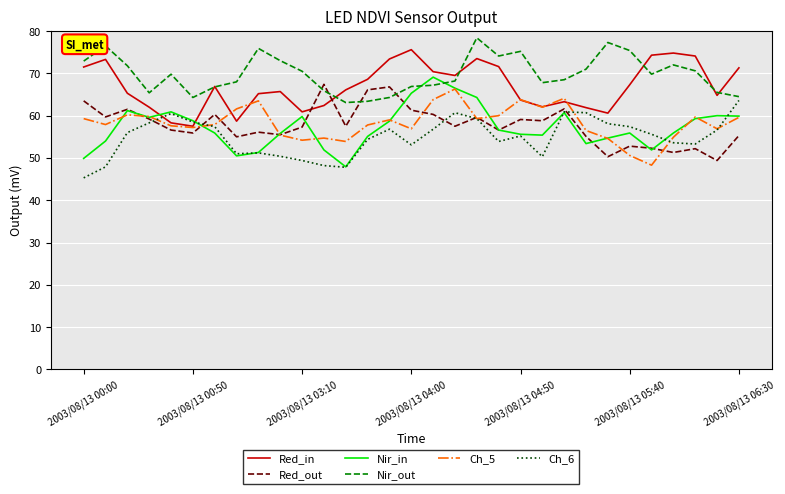

Which series has the widest spread of values?

Nir_in